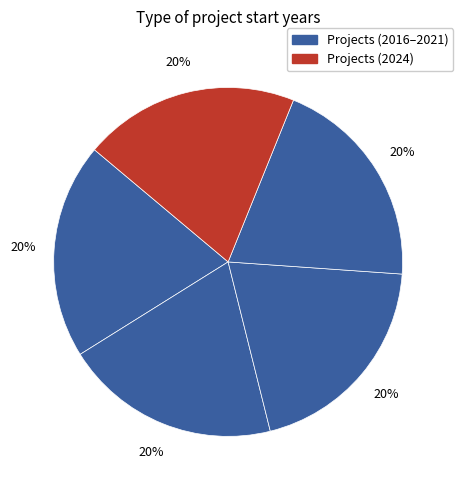

How many segments does this pie chart have?

5